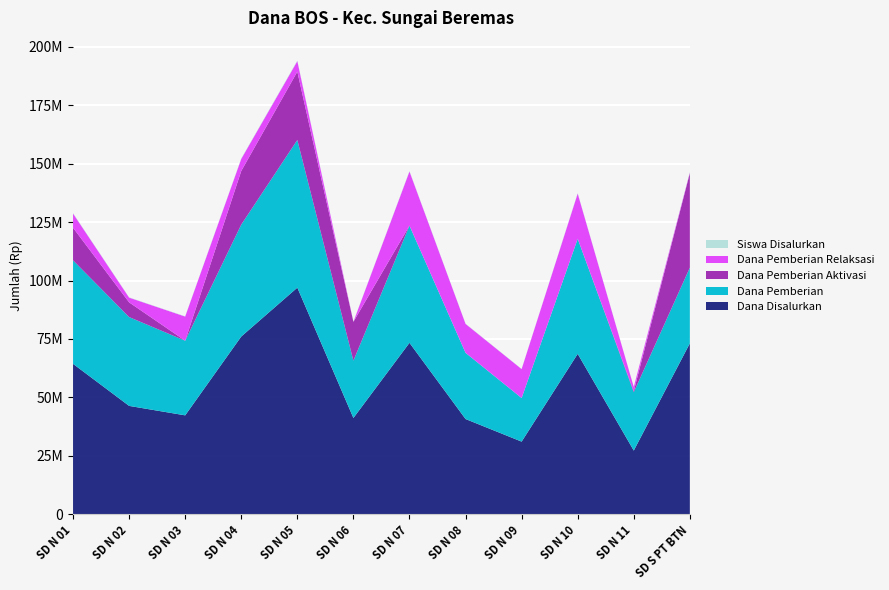

Reading left to right, list all the values displayed in this chart.

Dana Disalurkan: 64350000	46350000	42300000	76050000	96975000	41175000	73350000	40725000	31050000	68625000	27225000	73125000
Dana Pemberian: 44325000	38025000	31950000	47925000	63225000	24525000	50175000	28350000	18675000	49275000	24975000	32400000
Dana Pemberian Aktivasi: 13950000	6300000	0	22950000	29250000	16650000	0	0	0	0	450000	40500000
Dana Pemberian Relaksasi: 6075000	2025000	10350000	5175000	4500000	0	23175000	12375000	12375000	19350000	1800000	225000
Siswa Disalurkan: 166	115	110	191	241	97	179	97	75	166	69	169